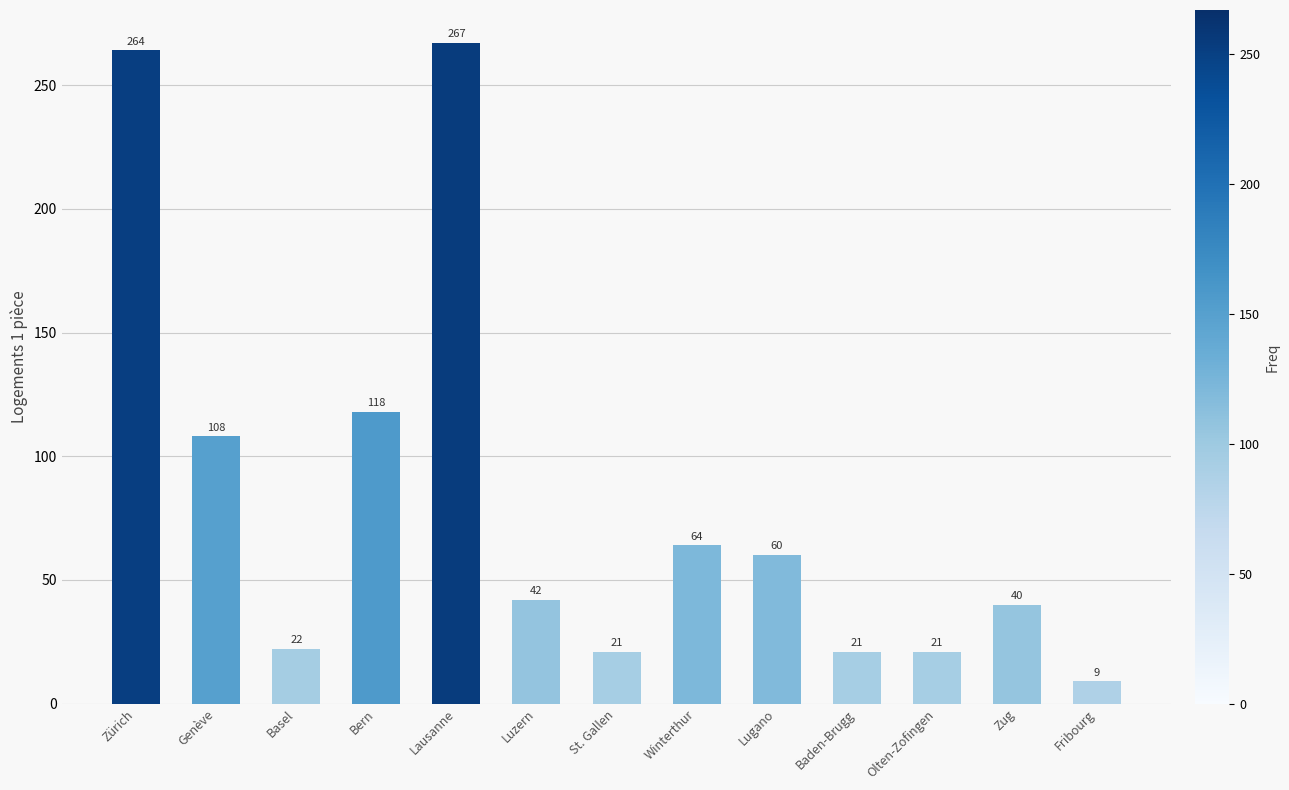

At which category does the chart reach its minimum across all series?

Fribourg